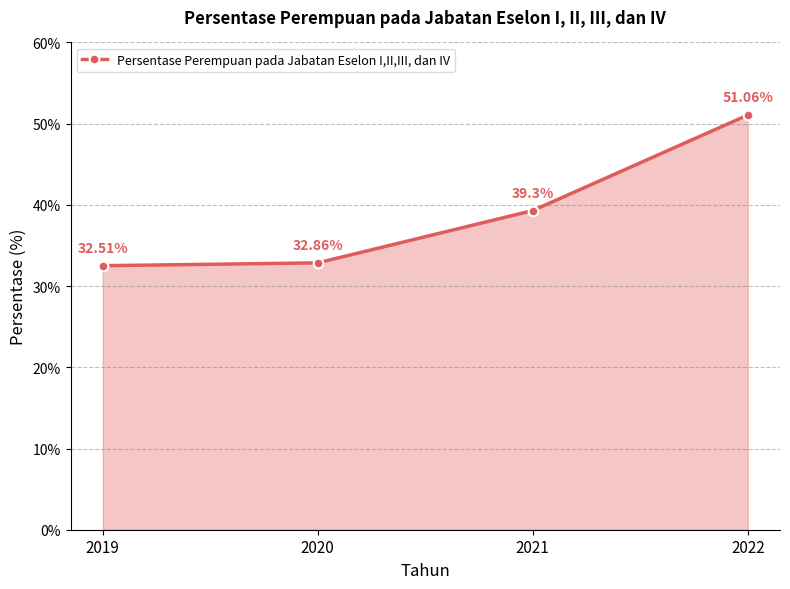

Where does the data first go above 39?

2021